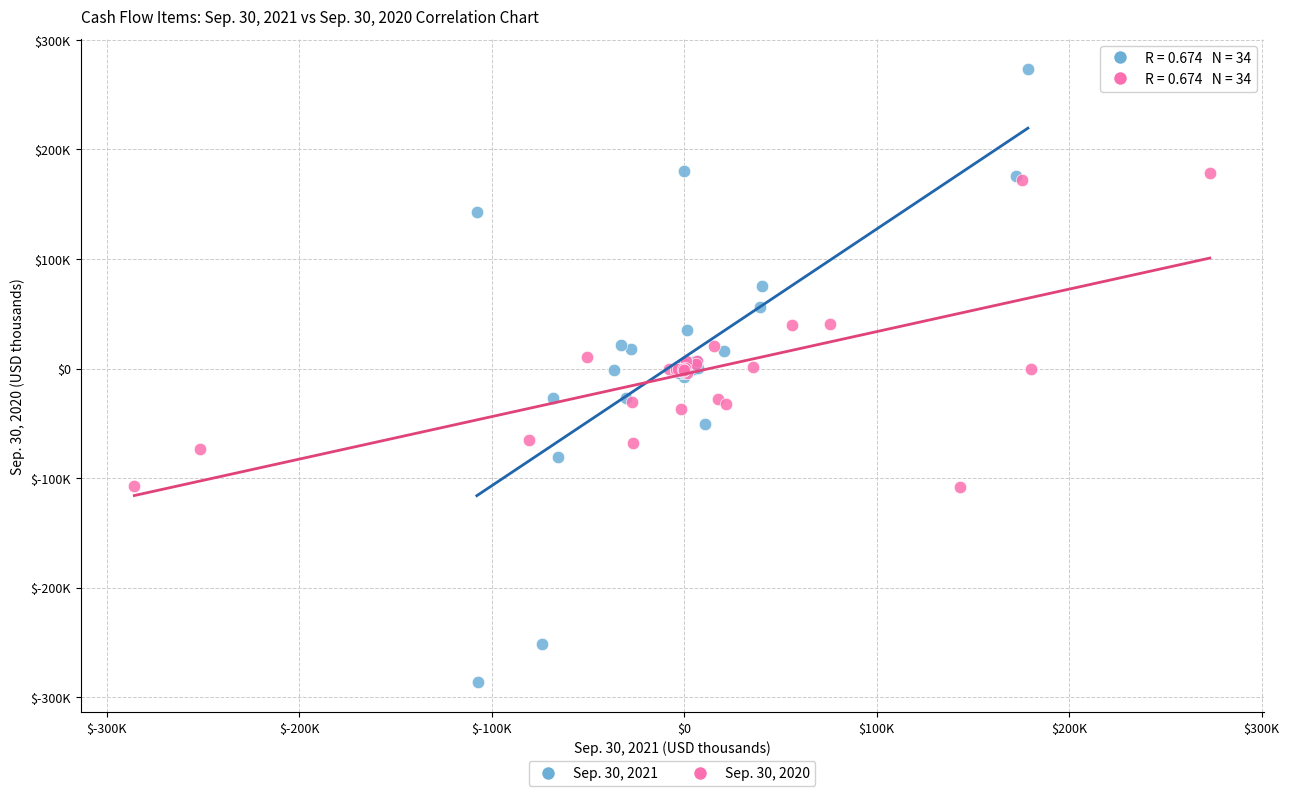

What are all the series names shown in the legend?

Sep. 30, 2021, Sep. 30, 2020